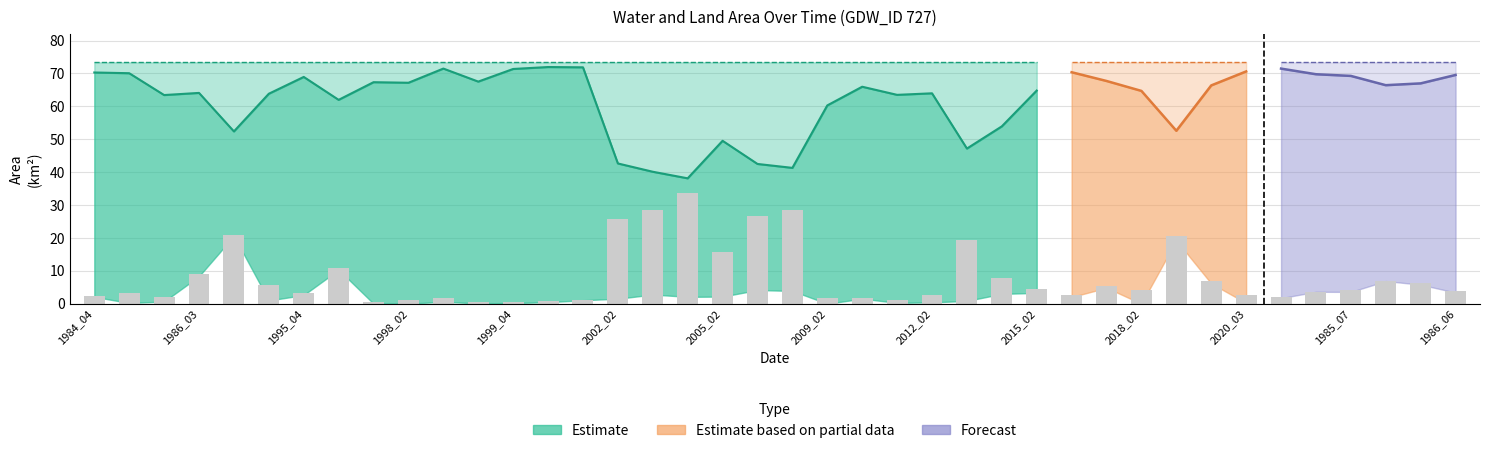

What is the difference between the highest and lowest values at 1985_09?

67.6